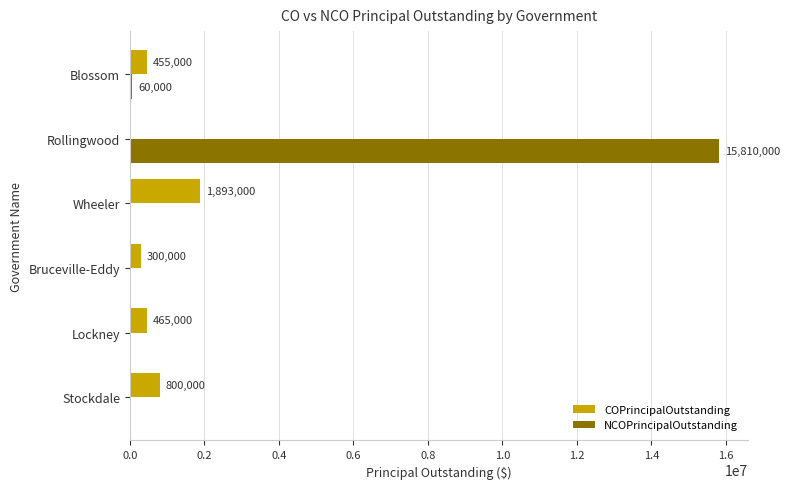

Is the value of COPrincipalOutstanding at Blossom greater than the value of NCOPrincipalOutstanding at Rollingwood?

No